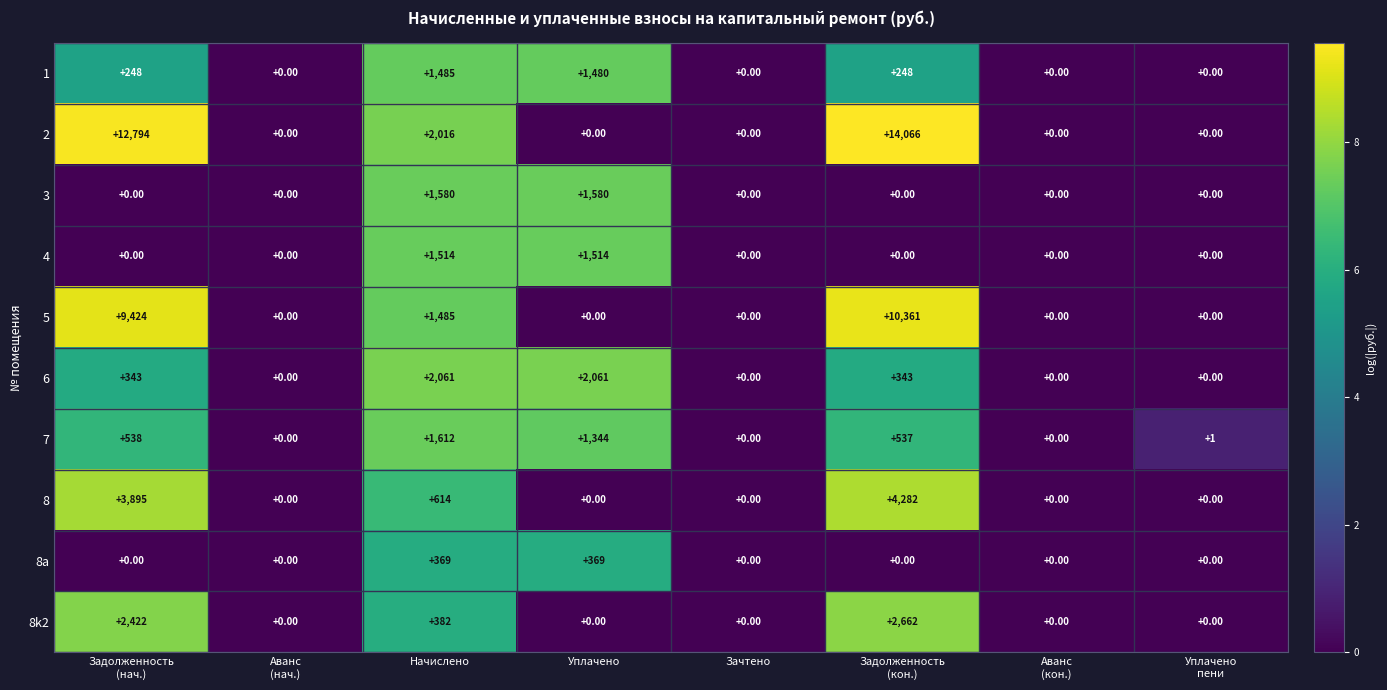

Where is 8k2 nearest to the value 1331?

Начислено